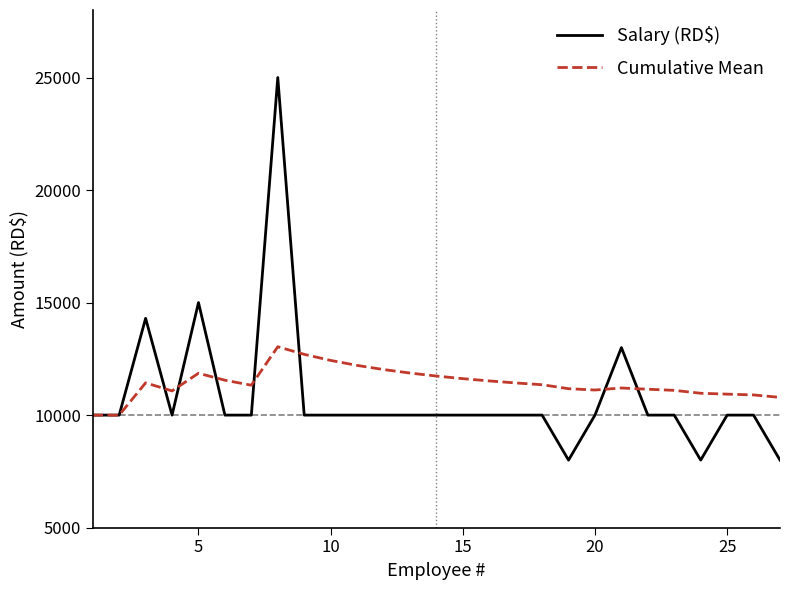

Which series has the widest spread of values?

Salary (RD$)